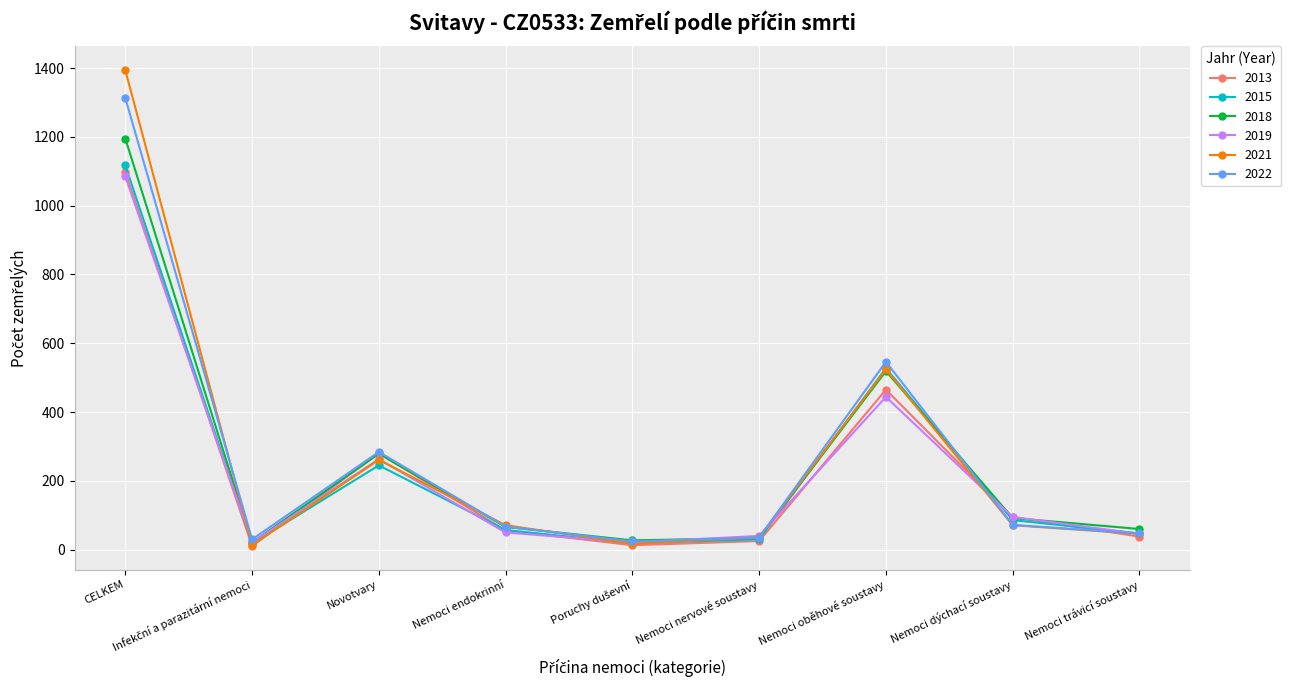

Where is the first local maximum for 2021?

Novotvary